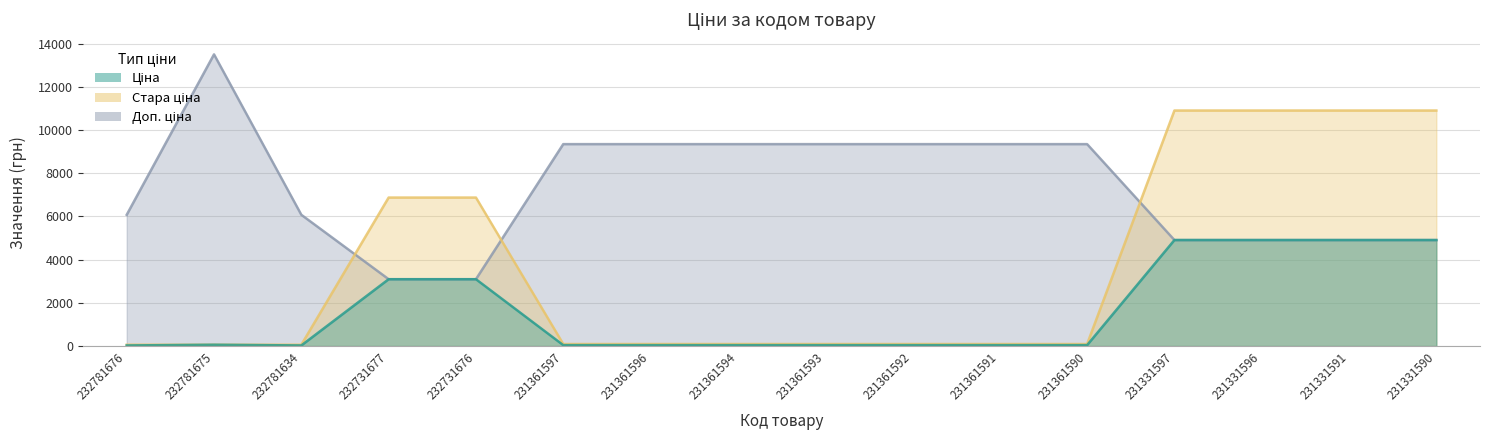

At how many categories does at least one series exceed 11218?

1